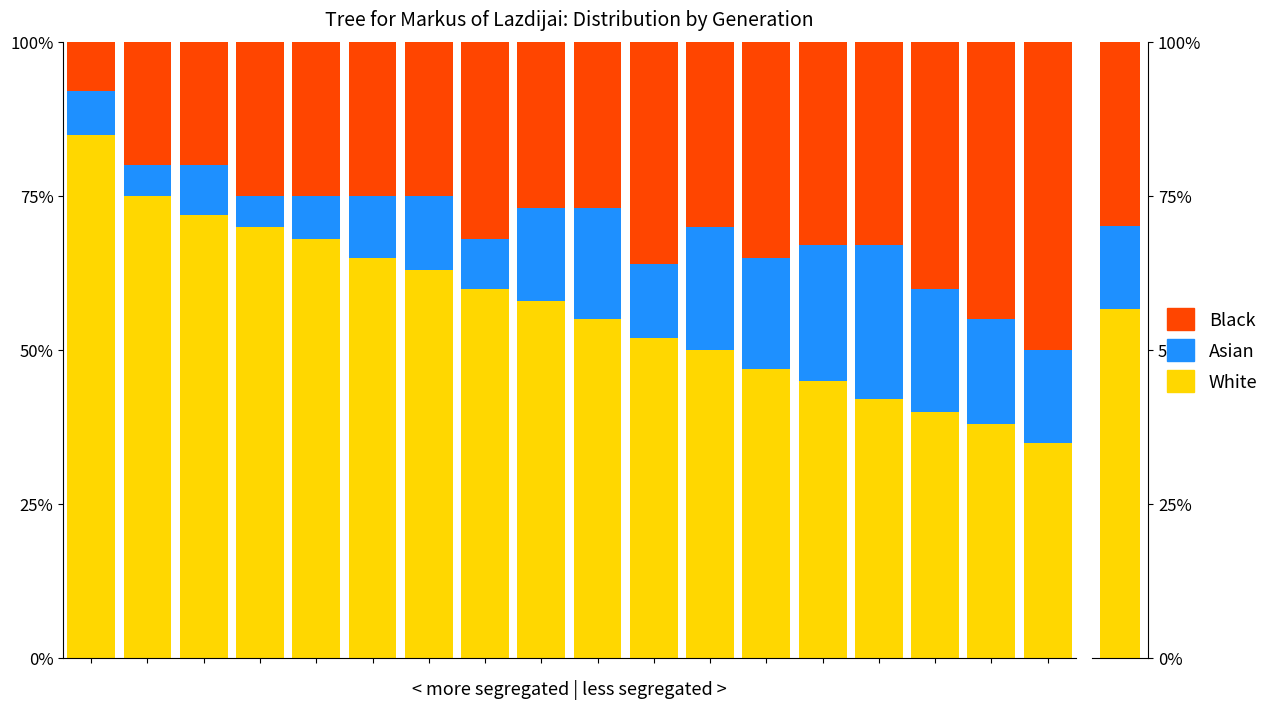

Count the number of categories in the chart.

18